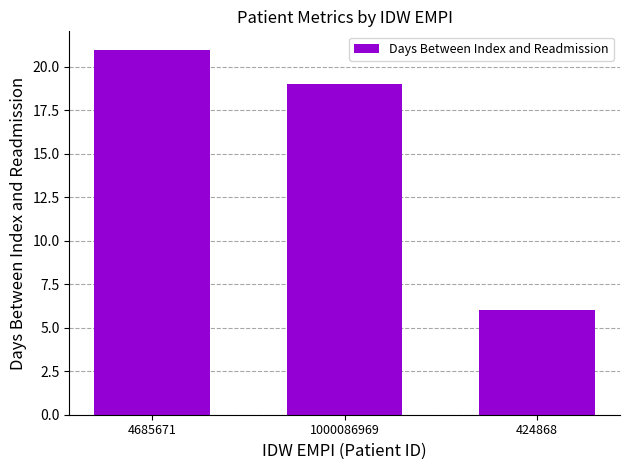

Approximately how many times larger is the value at 1000086969 compared to 424868?

3.2